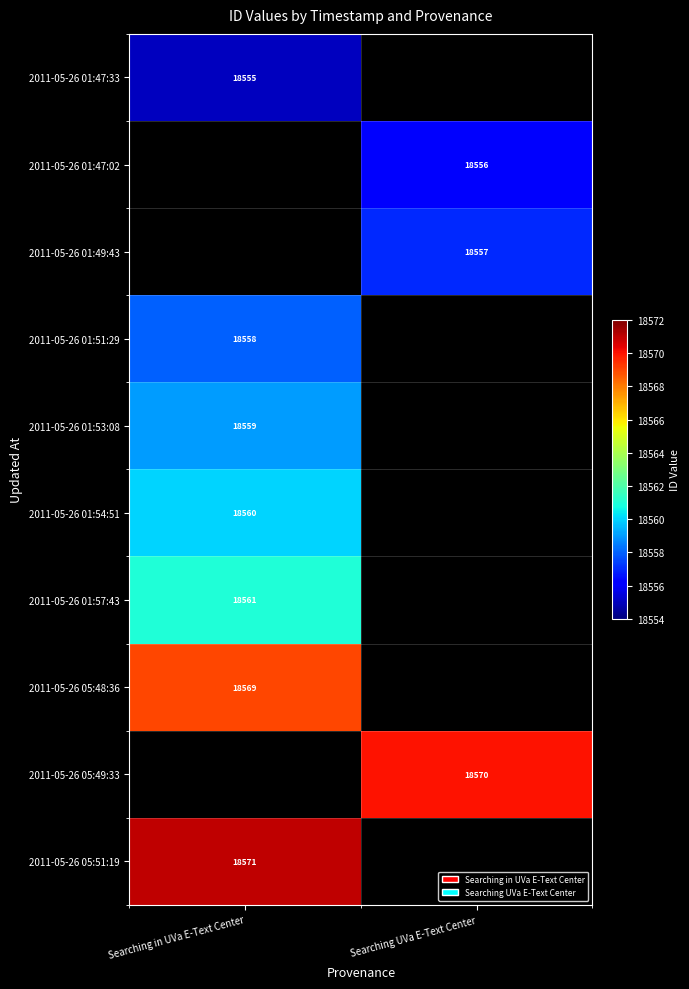

Is it true that 2011-05-26 05:51:19 equals 24645 at Searching in UVa E-Text Center?

False